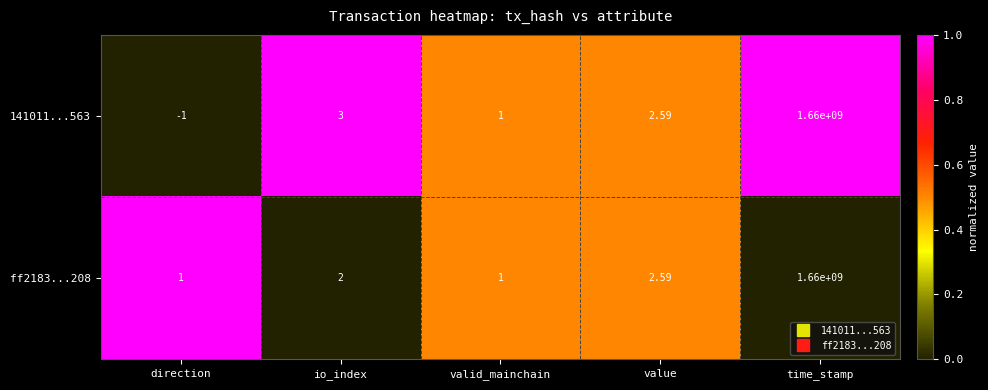

At which label does 141011...563 first exceed 2?

io_index